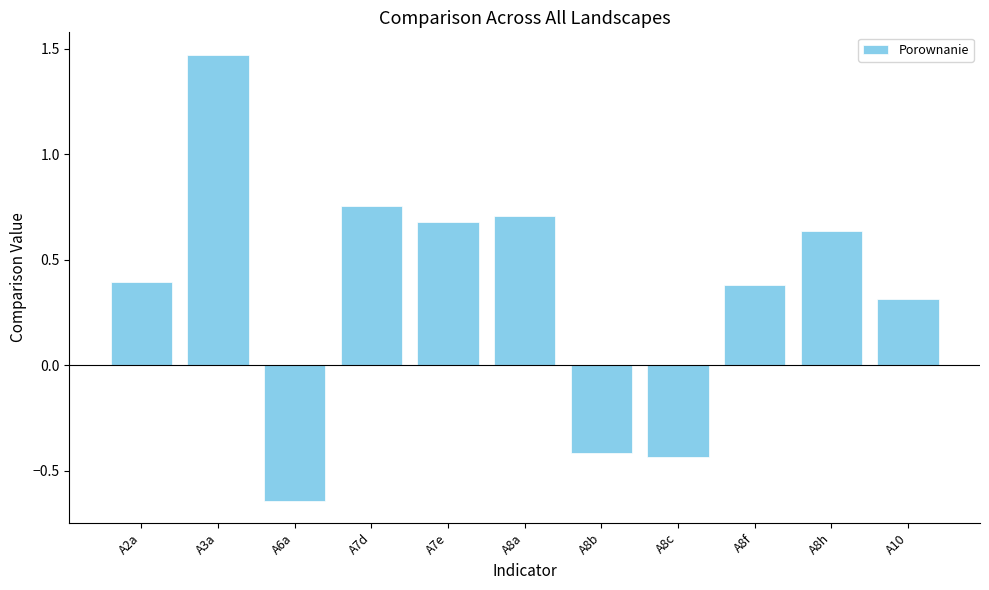

Where is the data nearest to the value 0?

A10